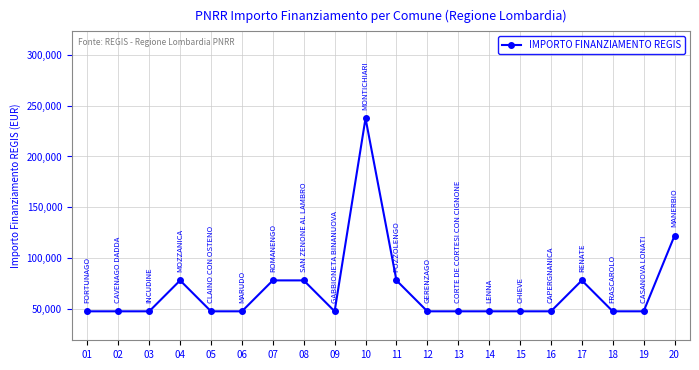

At which category does the chart reach its peak across all series?

10